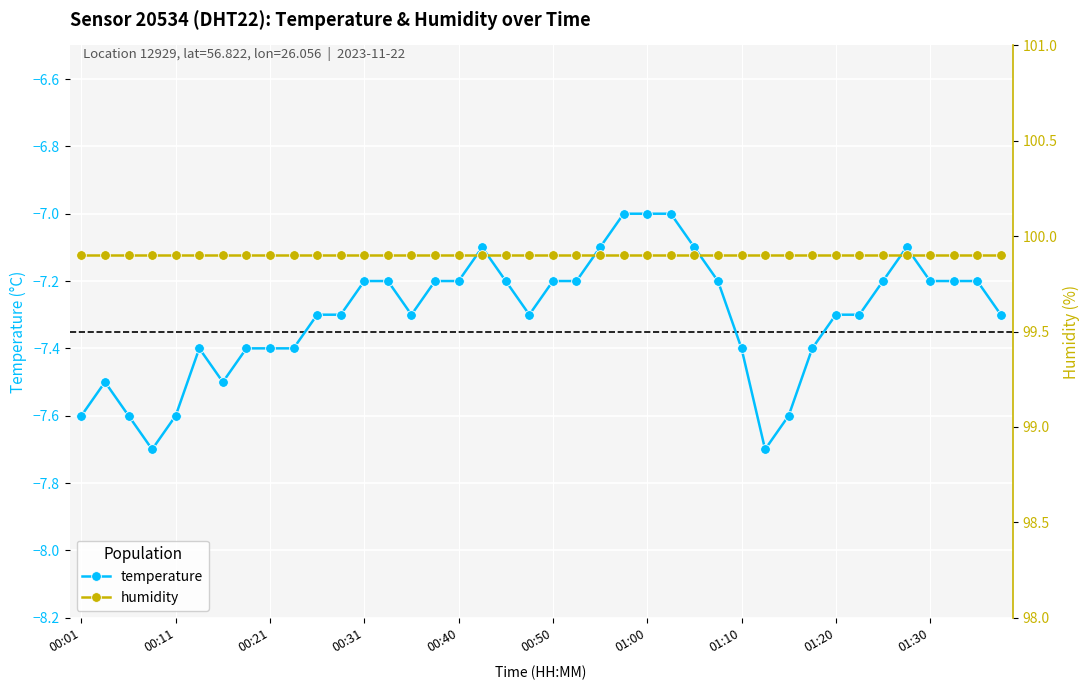

The value of temperature at 01:30 is -4.7. True or false?

False